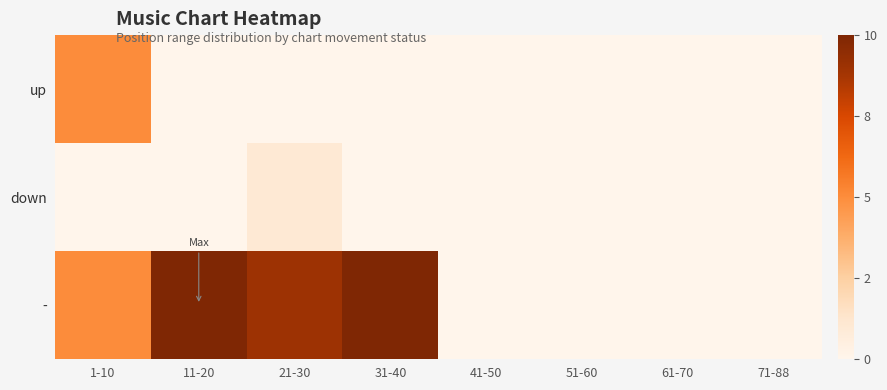

Which series has the largest total across all categories?

-